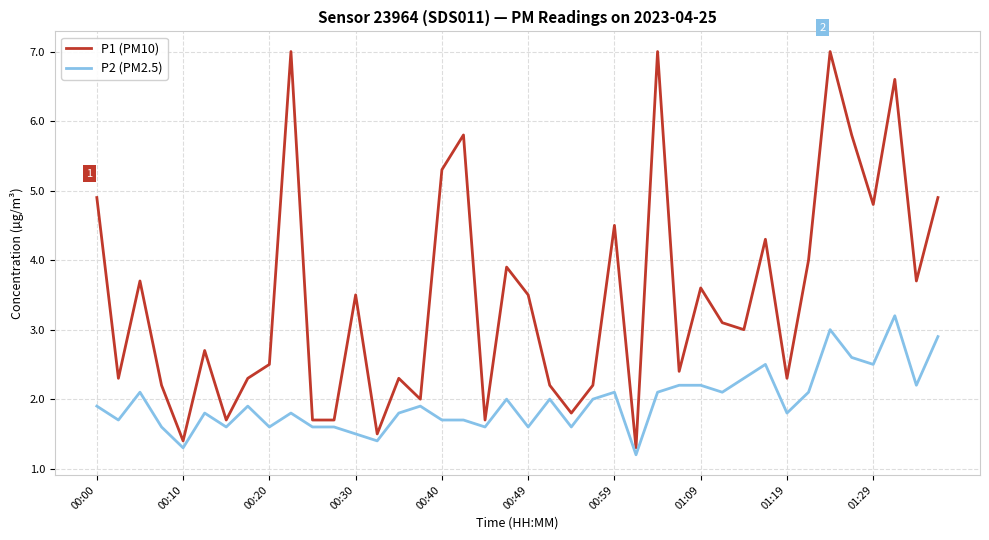

What is the minimum value for P1 (PM10)?

1.3